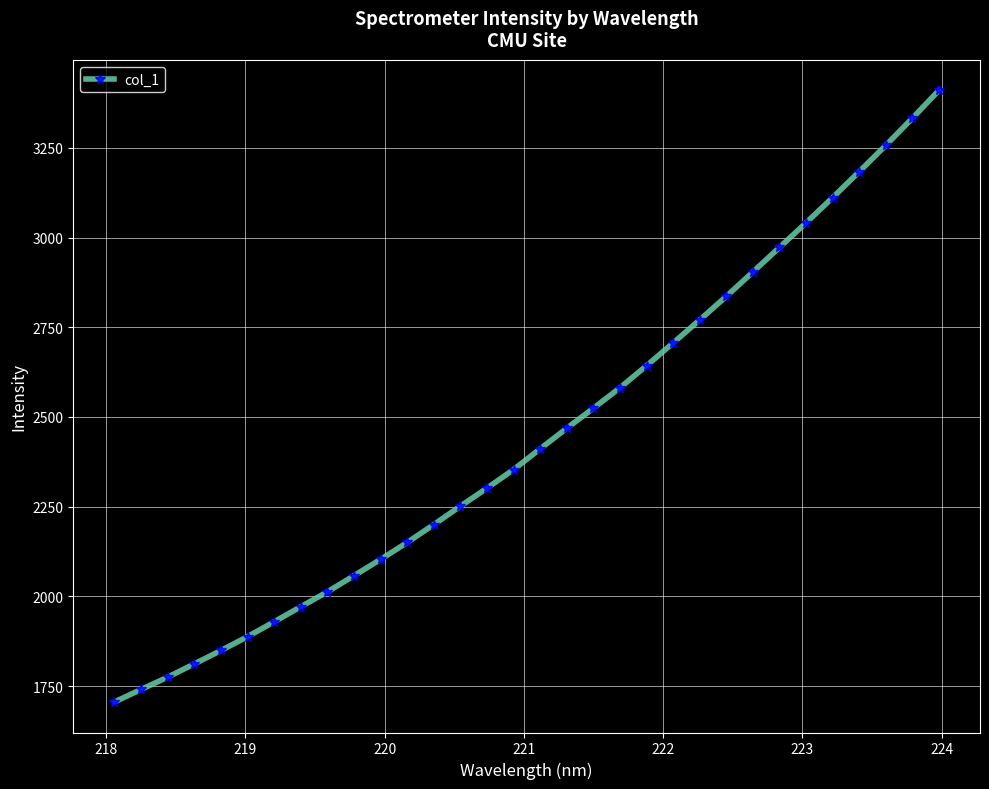

Count the number of categories in the chart.

32